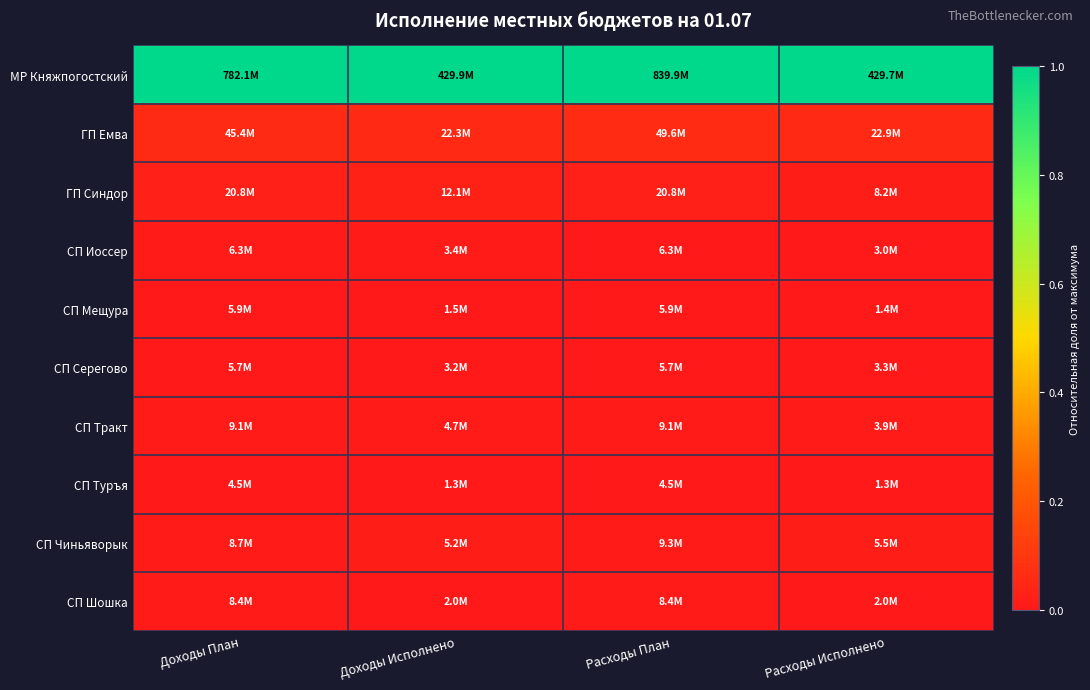

At how many categories does at least one series exceed 0?

4